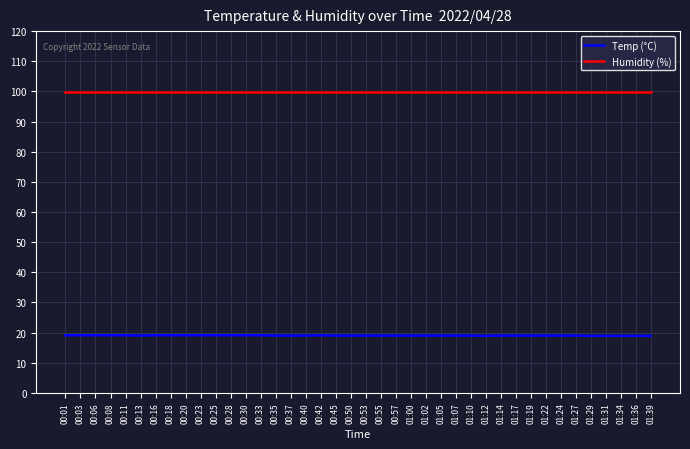

Which series has the widest spread of values?

Temp (°C)